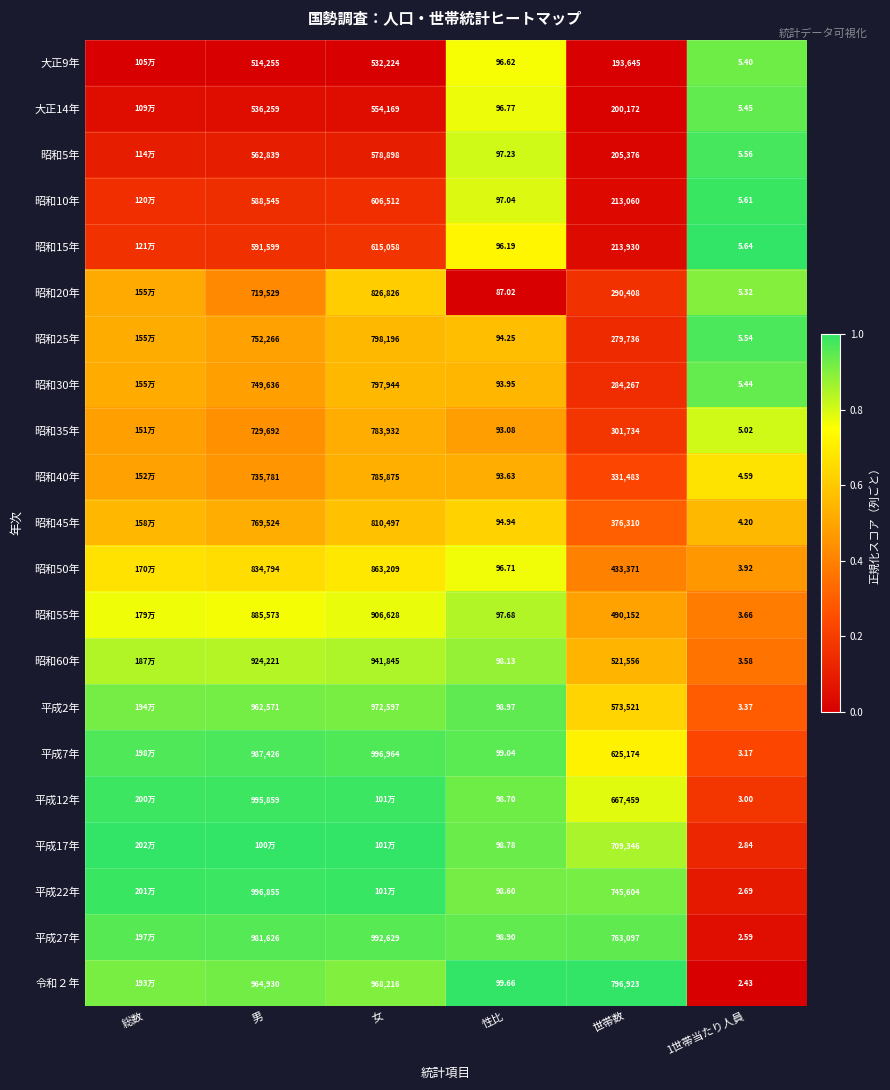

Rank the series at 1世帯当たり人員 from highest to lowest value.

昭和15年, 昭和10年, 昭和5年, 昭和25年, 大正14年, 昭和30年, 大正9年, 昭和20年, 昭和35年, 昭和40年, 昭和45年, 昭和50年, 昭和55年, 昭和60年, 平成2年, 平成7年, 平成12年, 平成17年, 平成22年, 平成27年, 令和２年